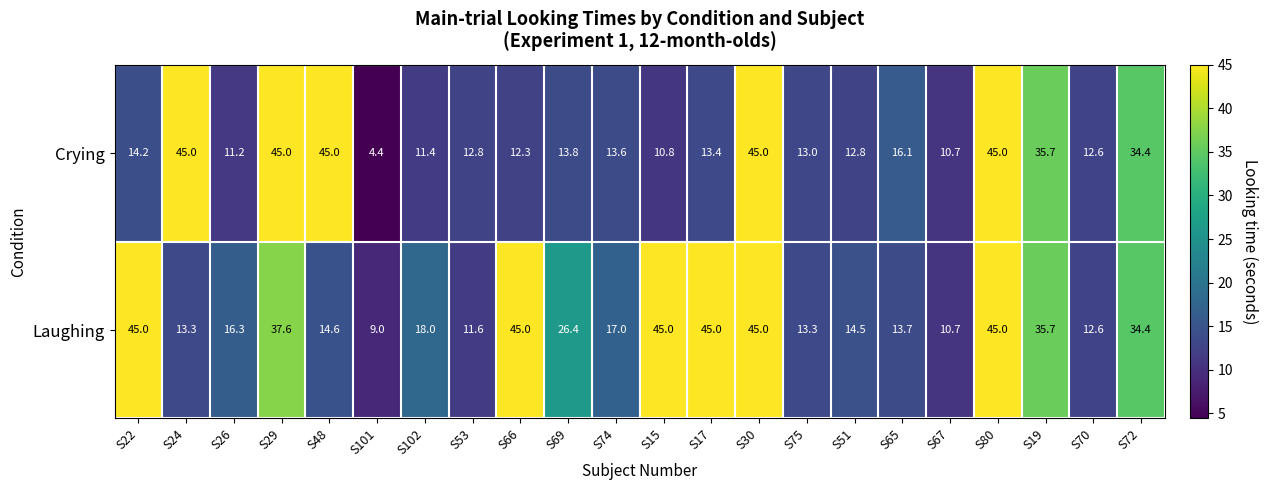

At how many categories does at least one series exceed 15?

16